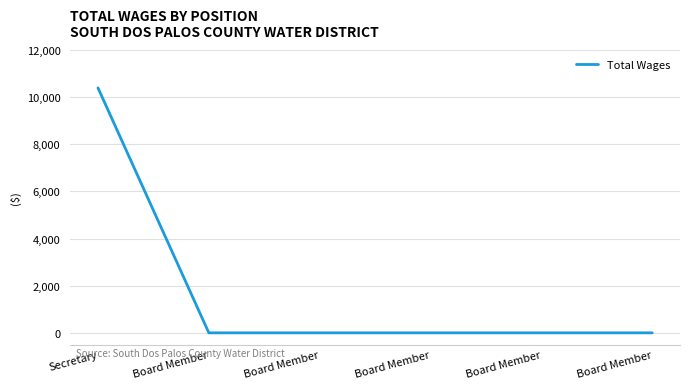

Does the chart display data point markers on the line(s)?

No